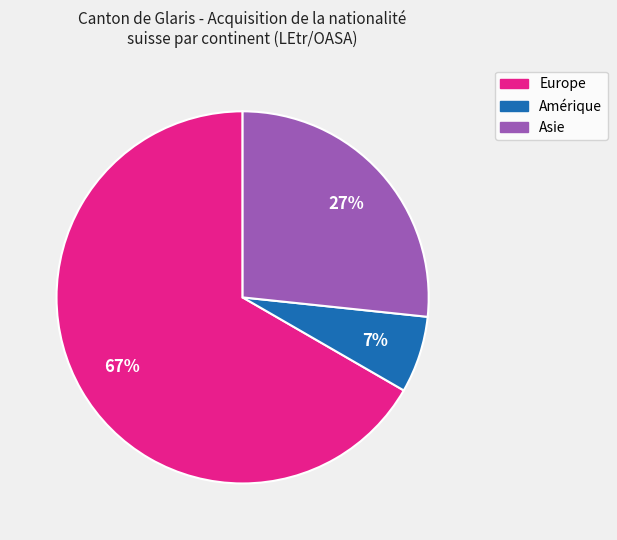

To the nearest percent, what is the average slice percentage?

33%